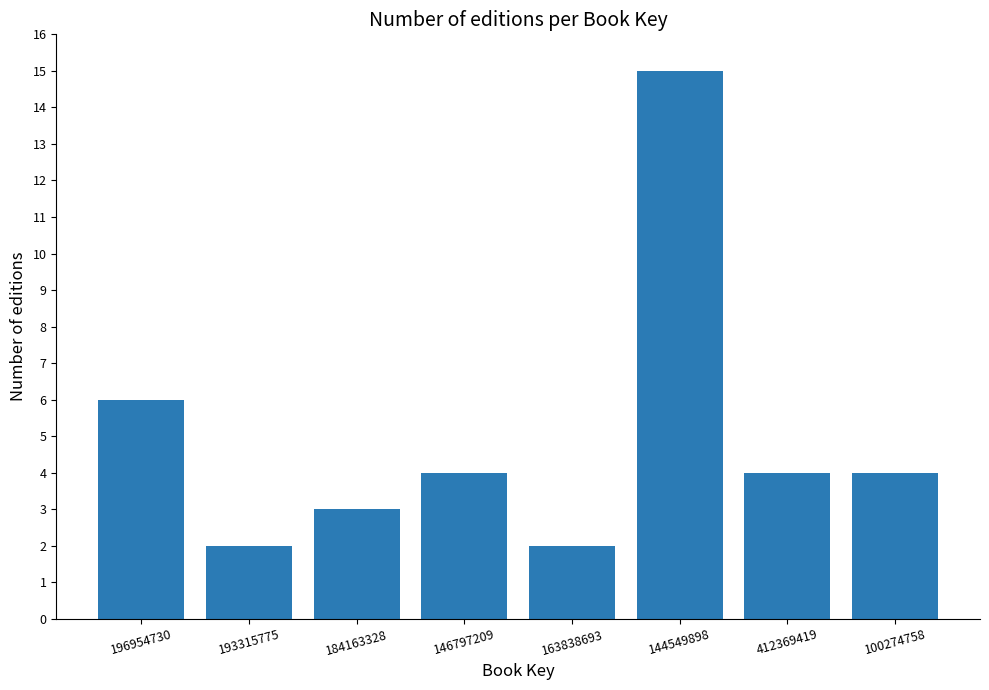

What is the average value?

5